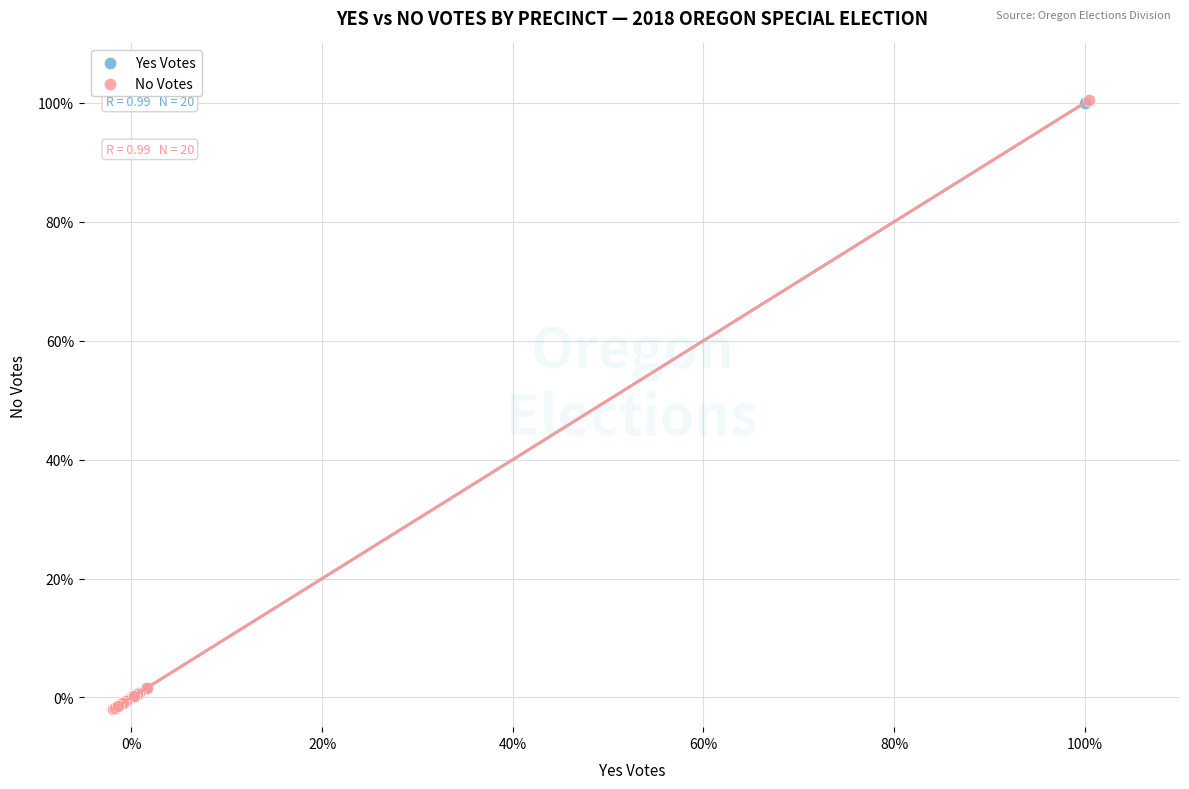

What are all the series names shown in the legend?

Yes Votes, No Votes